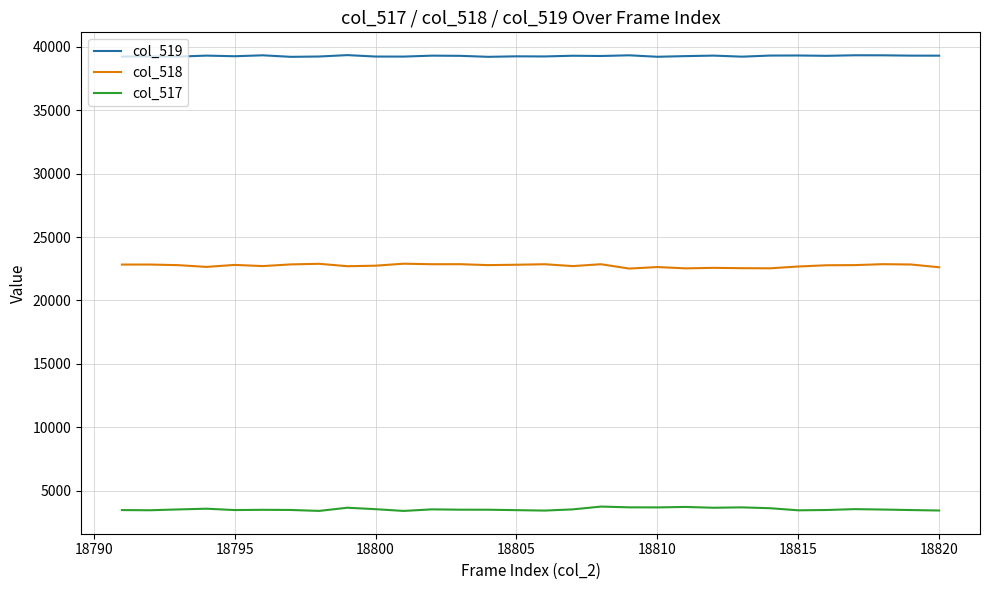

Does the chart have visible grid lines?

Yes